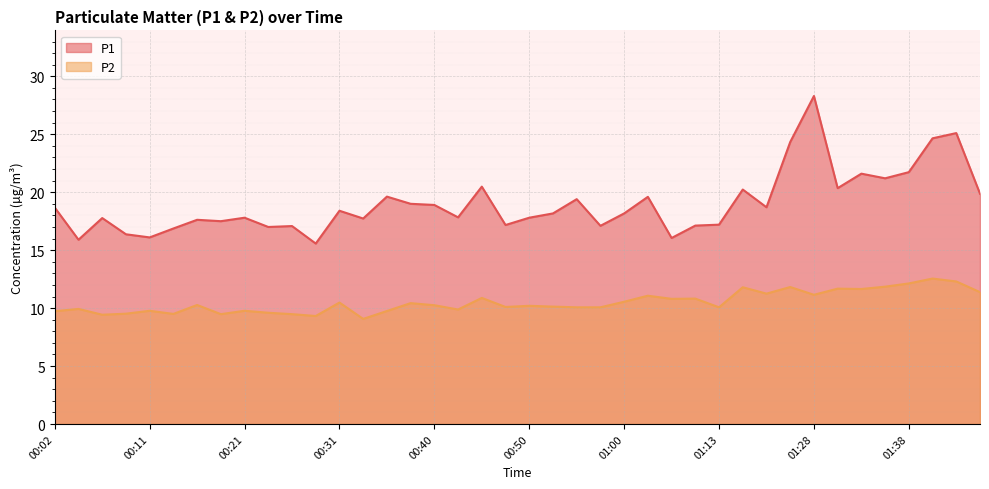

What is the difference between the maximum and minimum values in the P2 series?

3.5